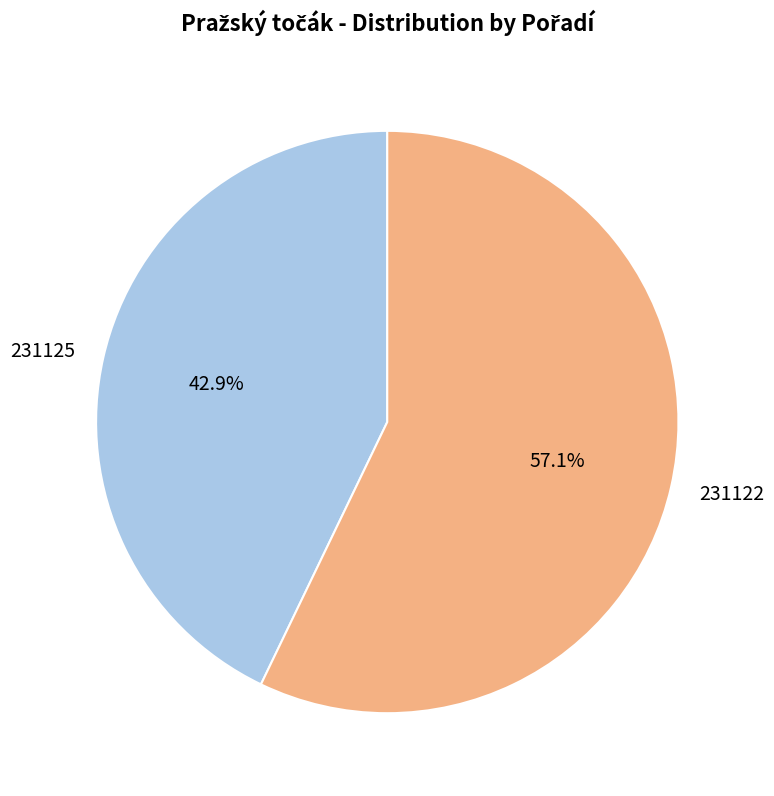

How many segments does this pie chart have?

2